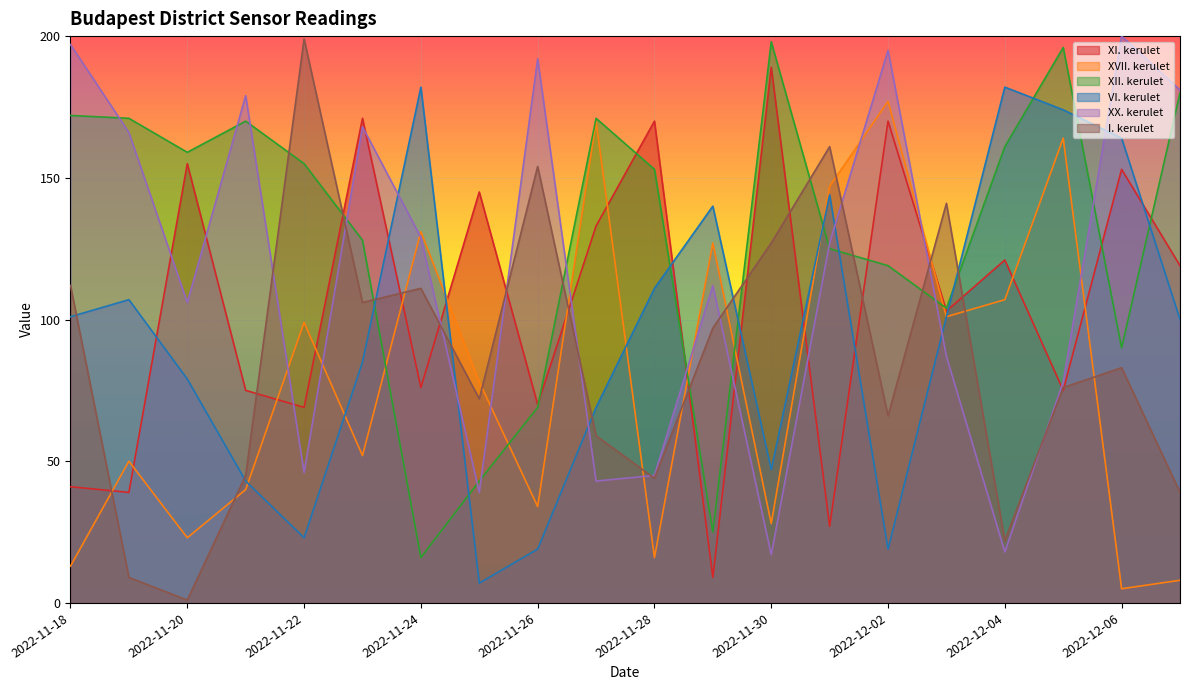

The value of VI. kerulet at 2022-12-05 is 174. True or false?

True